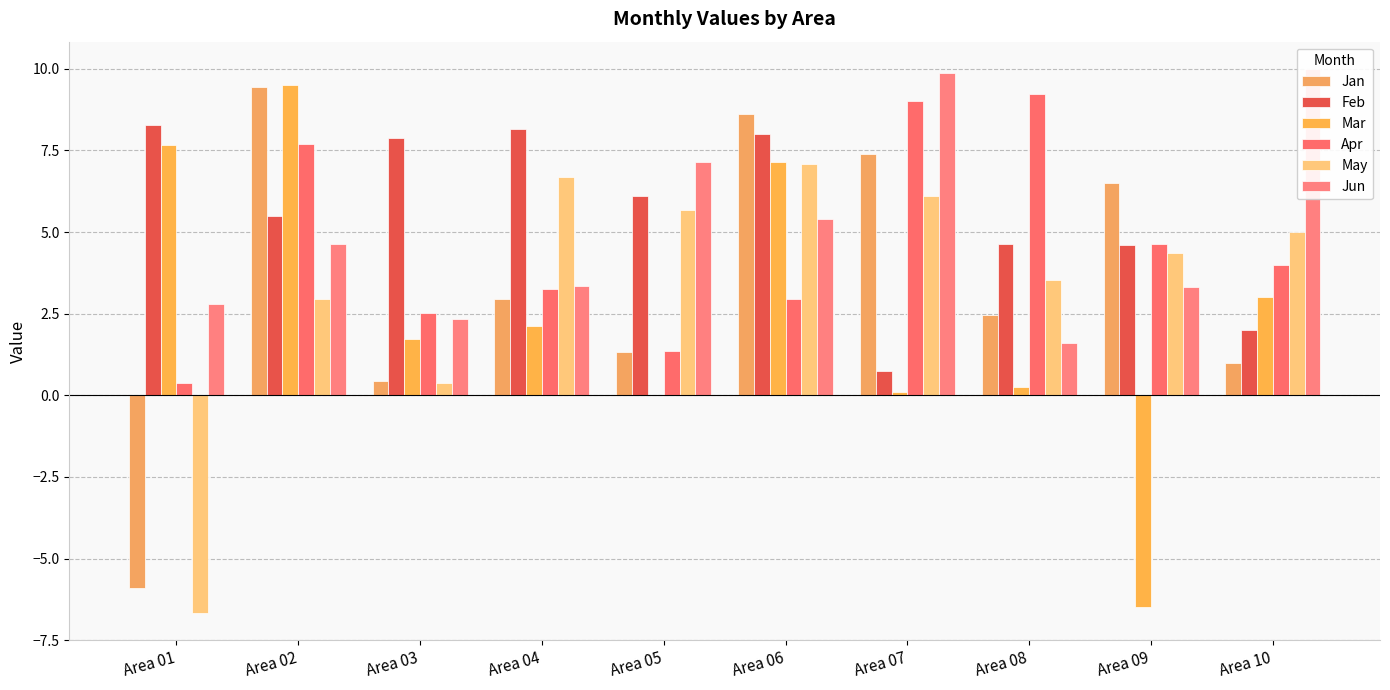

What is the approximate value of Jun at Area 10?

10.0